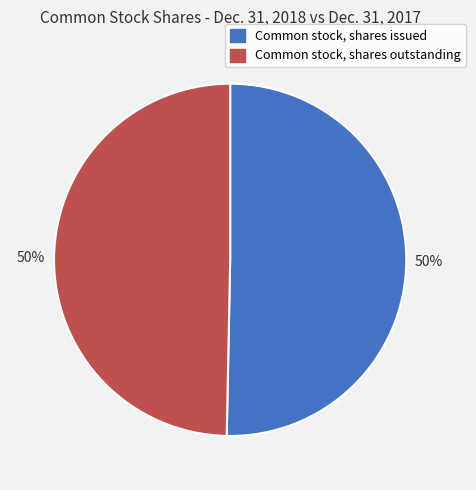

Combined, do Common stock, shares issued and Common stock, shares outstanding account for over 50%?

Yes